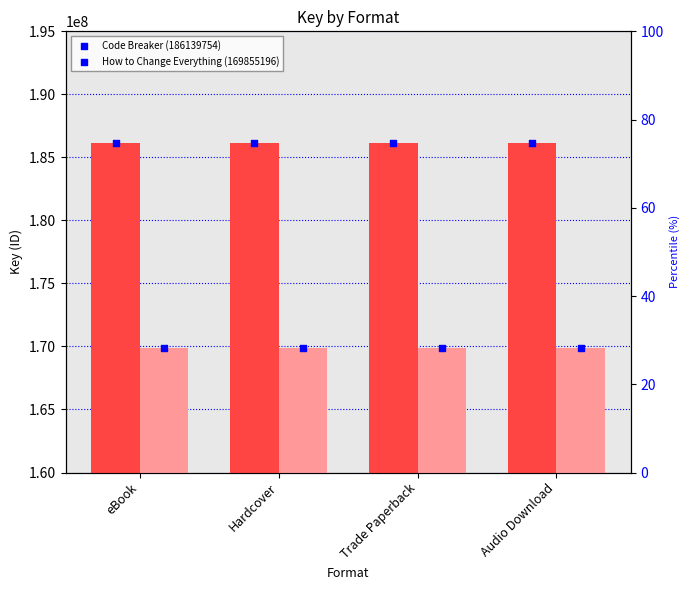

Which series reaches the maximum Y coordinate?

Code Breaker (186139754)